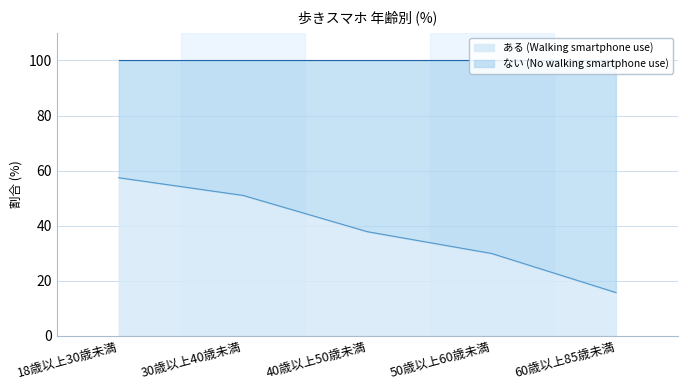

Which has a higher value, 40歳以上50歳未満 or 50歳以上60歳未満?

40歳以上50歳未満